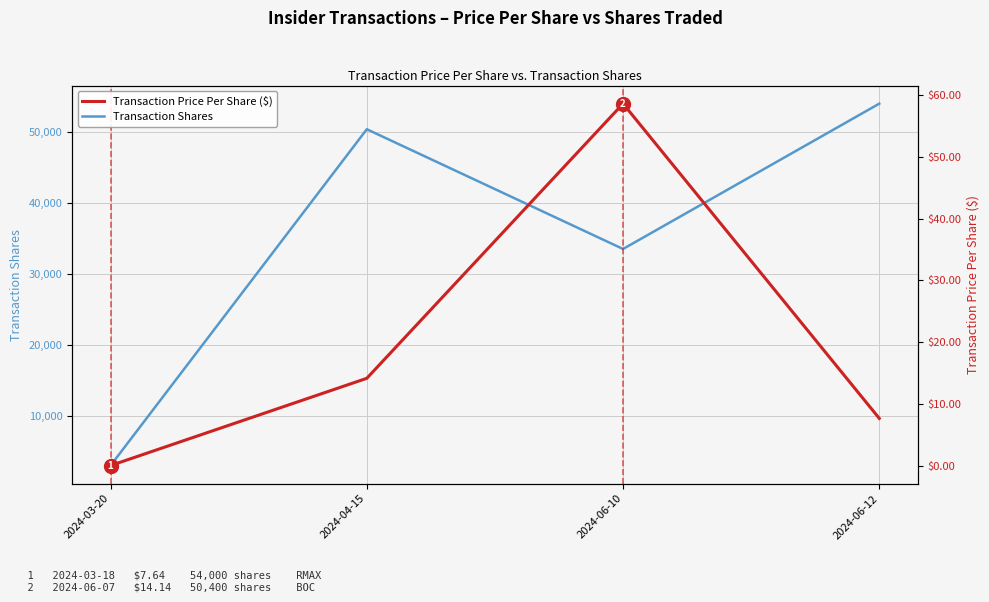

What is the total value across all series at 2024-06-12?

54007.6